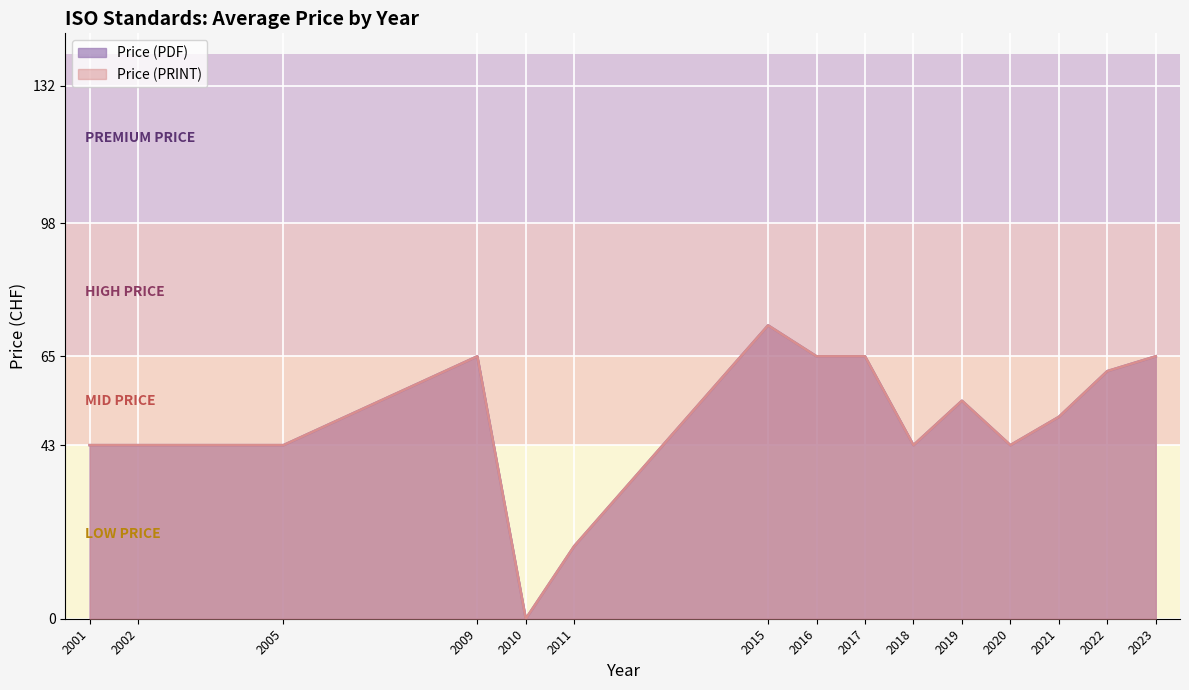

Which series has the widest spread of values?

Price (PDF)